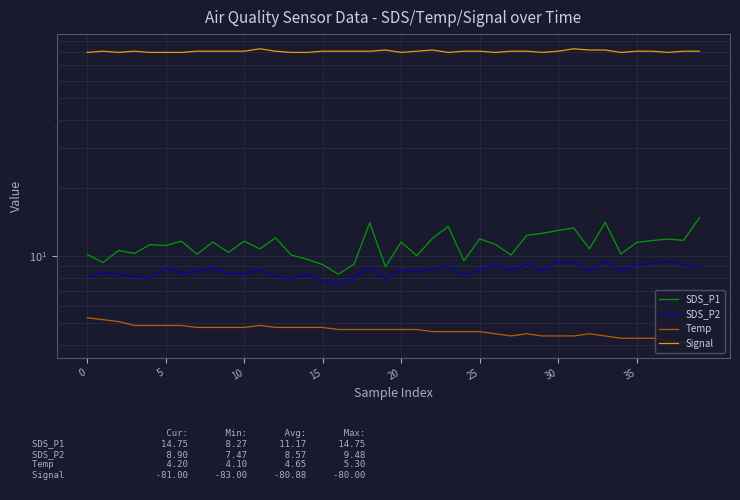

Which series changed the most between 10 and 26?

SDS_P2